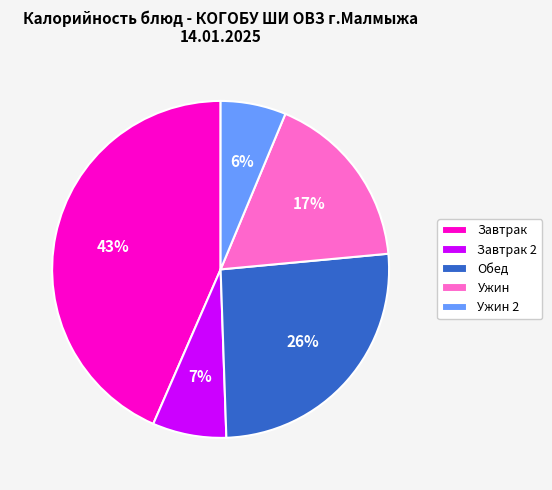

To the nearest percent, what is the average slice percentage?

20%